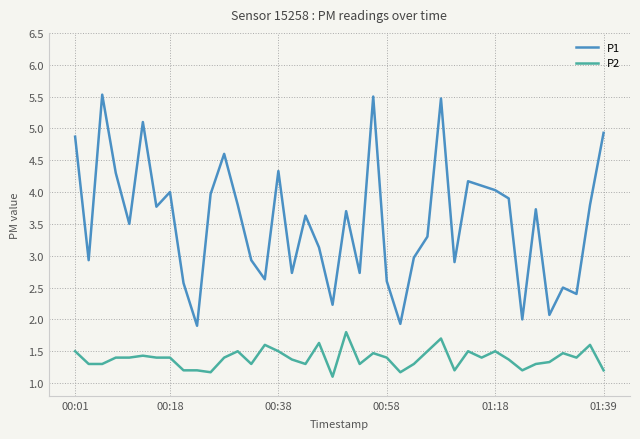

What is the lowest value of the P1 series?

1.9